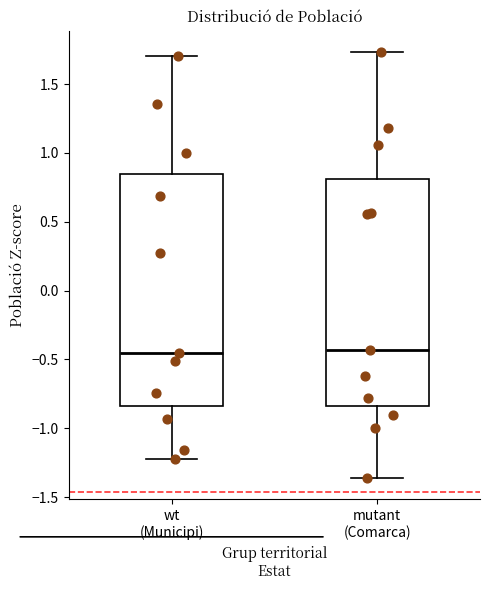

Where is the upper edge of the box for wt (Municipi) on the y-axis? The values are not printed on the chart, so give them approximately, as read against the axis.

0.85